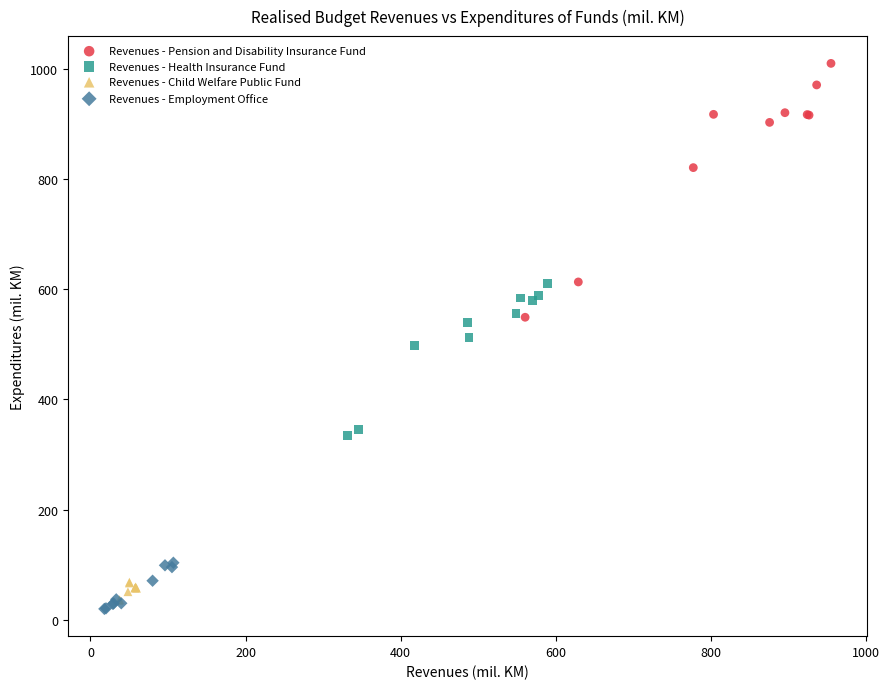

Which series has the widest spread of Y values?

Revenues - Pension and Disability Insurance Fund